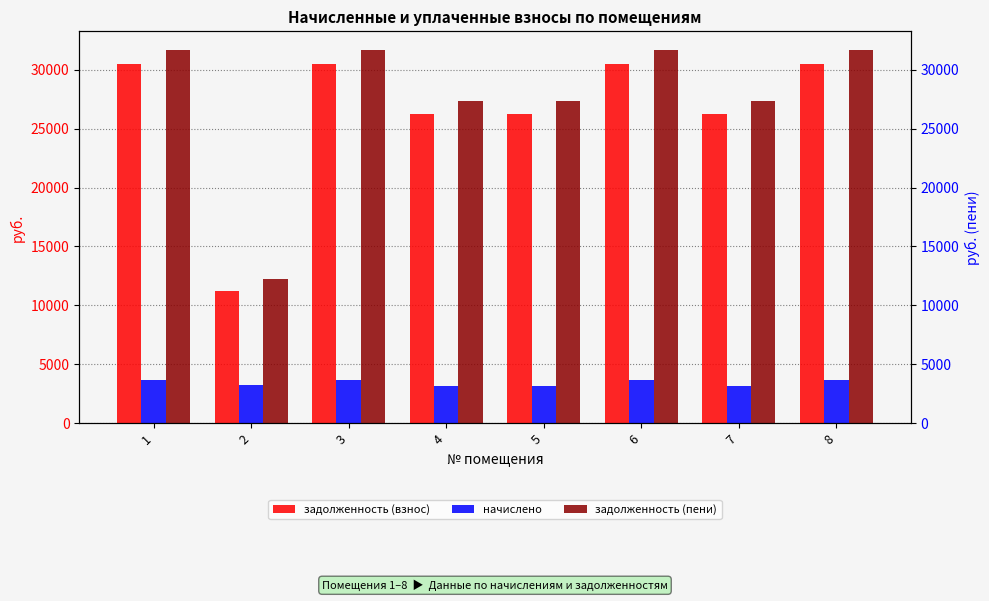

What is the minimum value for начислено?

3168.0